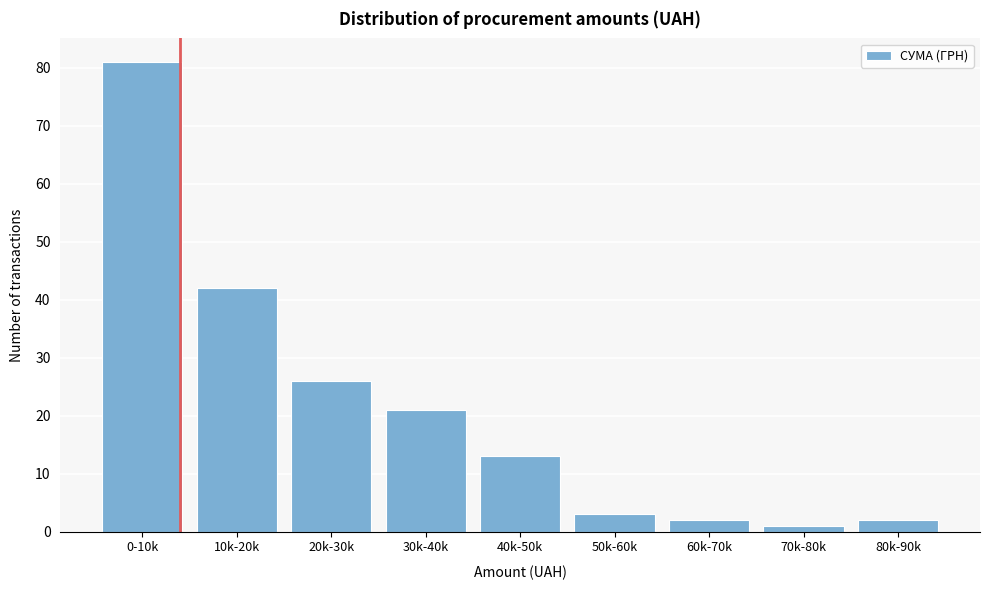

Reading left to right, what are all the values shown in this chart?

0-10k=81	10k-20k=42	20k-30k=26	30k-40k=21	40k-50k=13	50k-60k=3	60k-70k=2	70k-80k=1	80k-90k=2